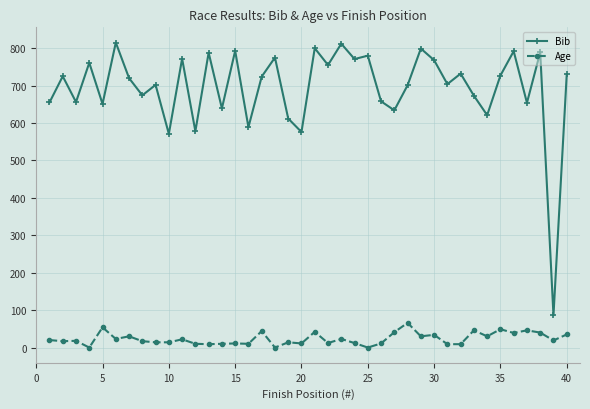

True or false: Bib has more than 0 points higher than both neighbors.

True